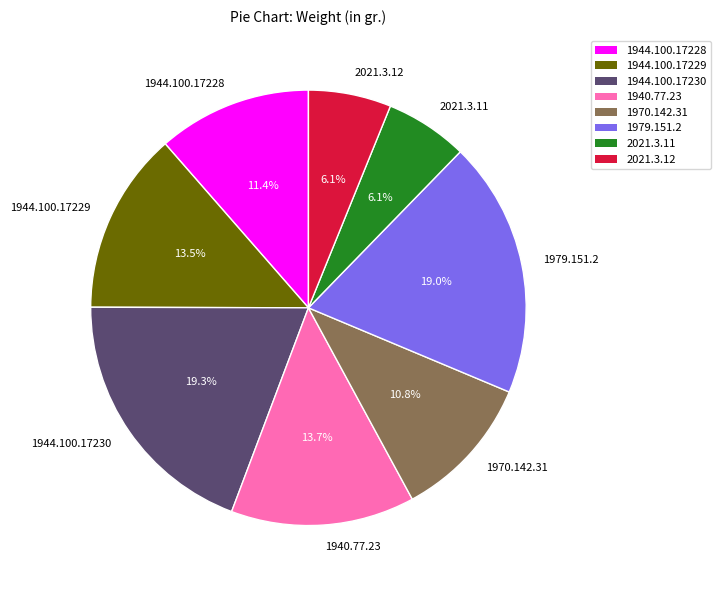

To the nearest percent, what percentage of the pie is 1940.77.23?

14%